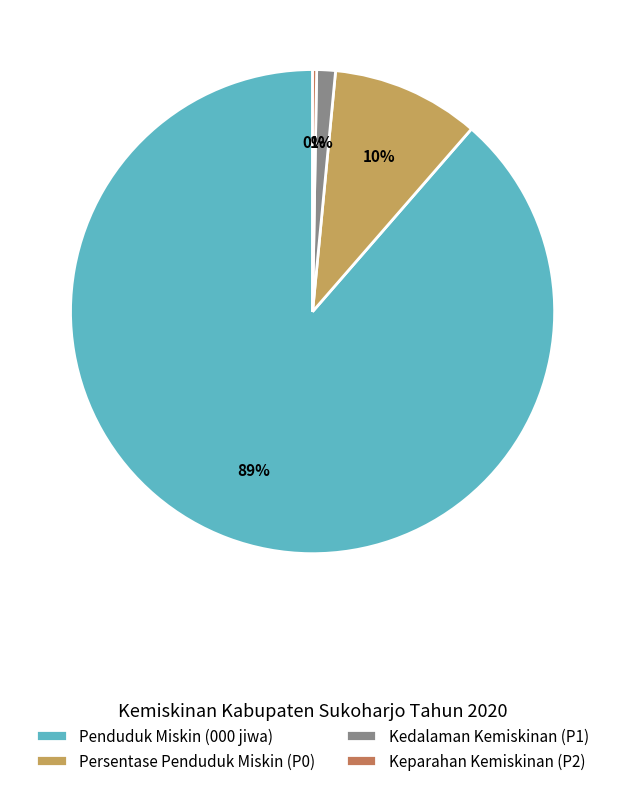

Between Kedalaman Kemiskinan (P1) and Persentase Penduduk Miskin (P0), which is larger?

Persentase Penduduk Miskin (P0)